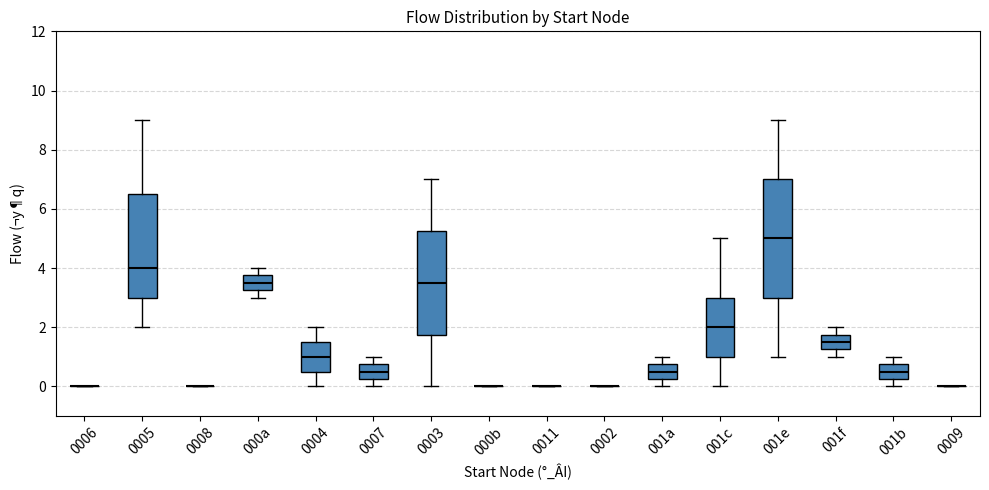

Which box is the tallest, from its lower edge to its upper edge?

001e